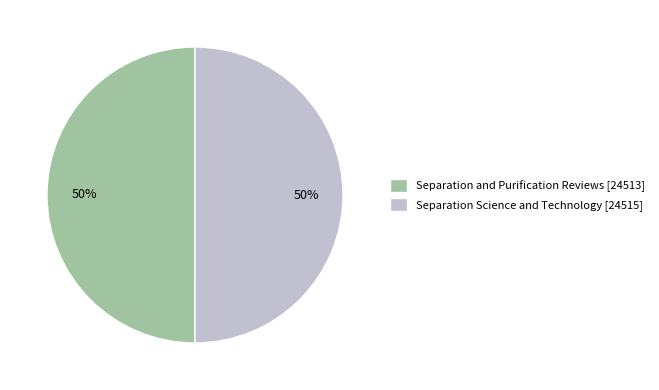

What is the ratio of the value at Separation Science and Technology to the value at Separation and Purification Reviews?

1.0